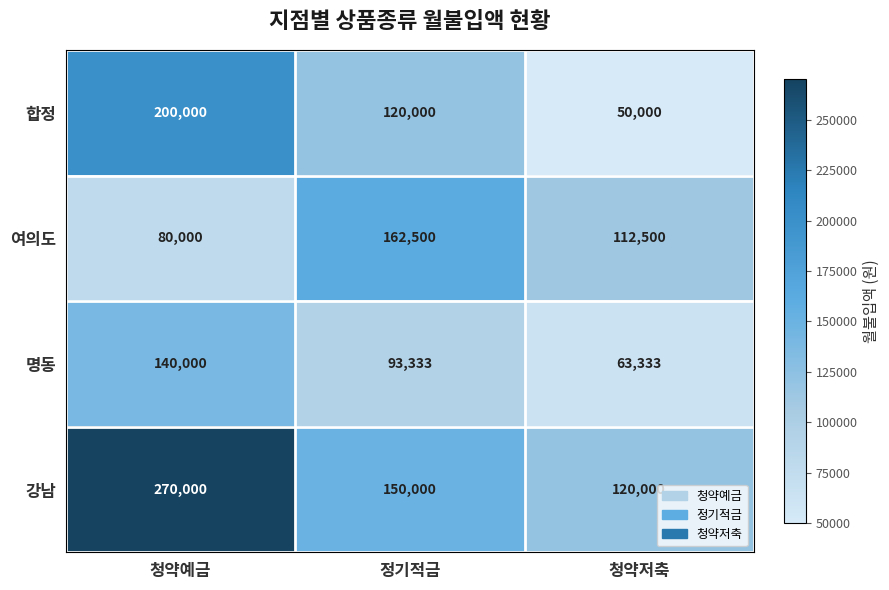

Reading left to right, what are all the values shown in this chart?

합정: 200000	120000	50000
여의도: 80000	162500	112500
명동: 140000	93333	63333
강남: 270000	150000	120000